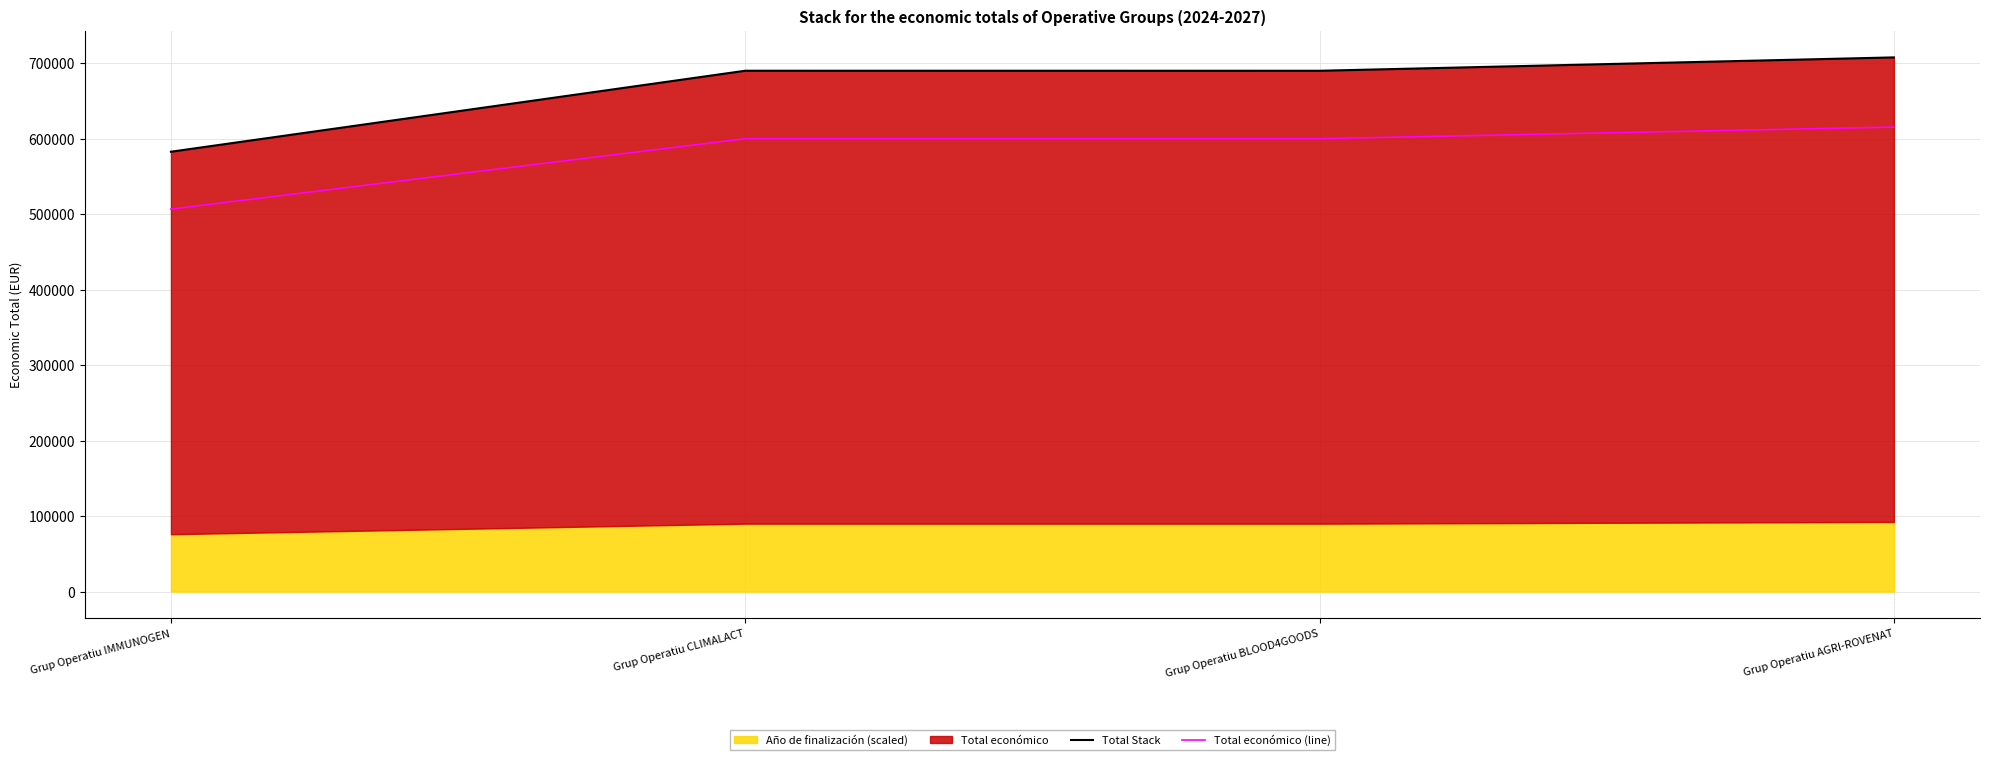

At which category is the sum across all series the highest?

Grup Operatiu AGRI-ROVENAT